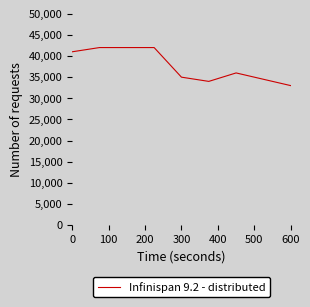

What is the difference between the maximum and minimum values?

9000